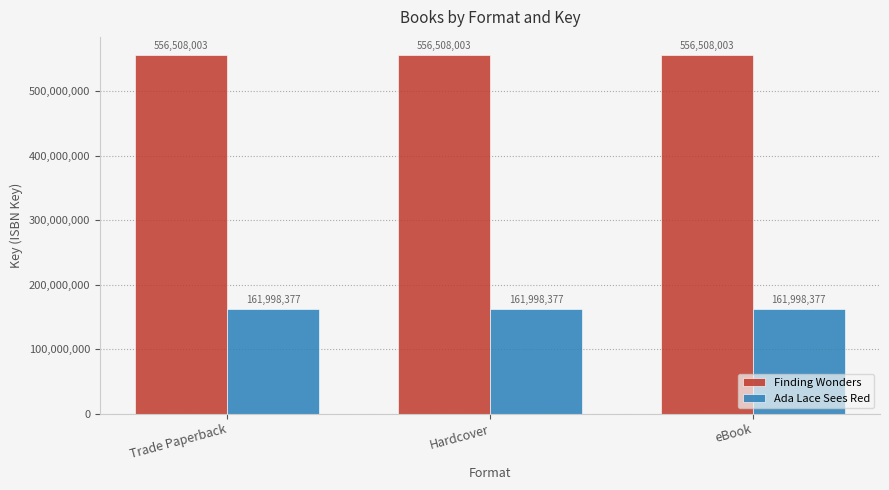

Rank the series by their maximum value, from highest to lowest.

Finding Wonders, Ada Lace Sees Red